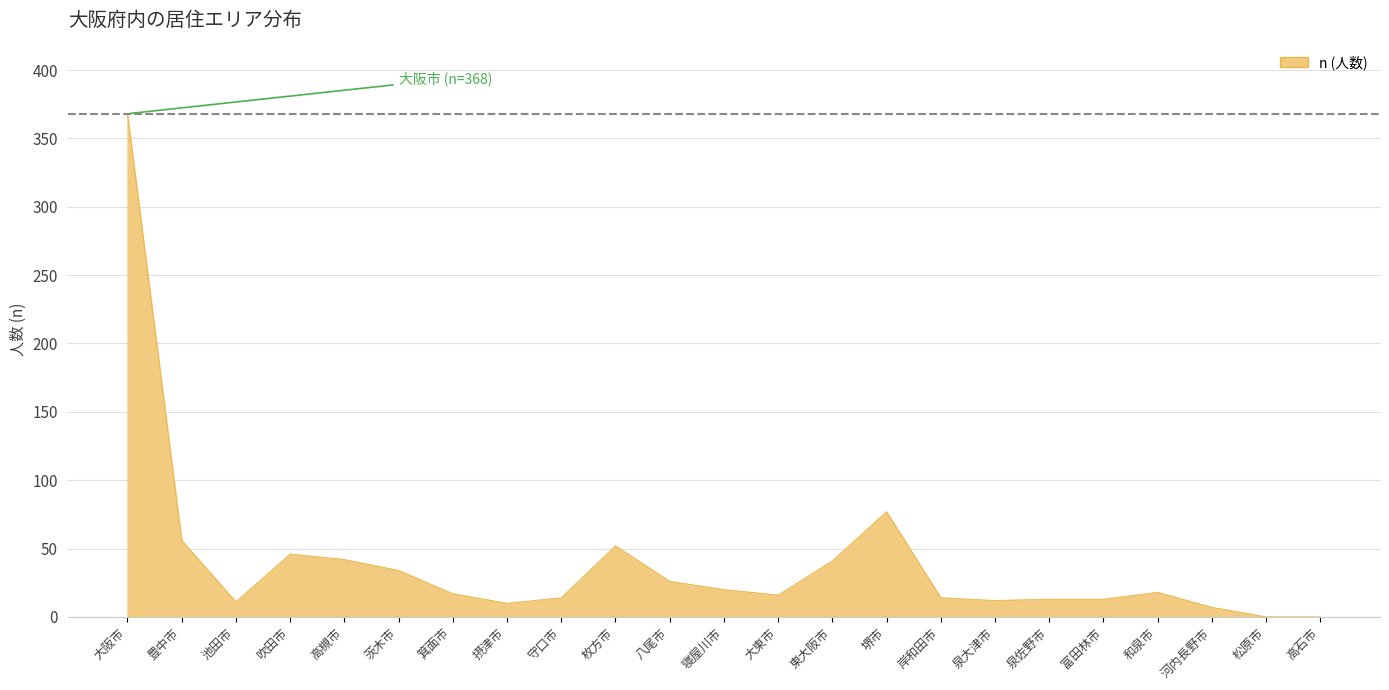

What is the ratio of the value at 茨木市 to the value at 和泉市?

1.9